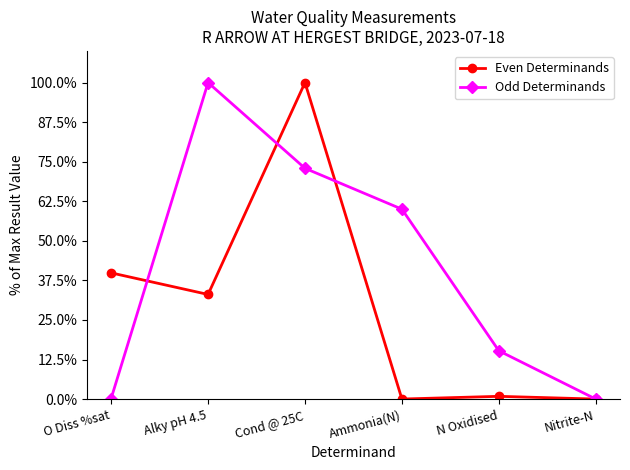

What are all the series names shown in the legend?

Even Determinands, Odd Determinands